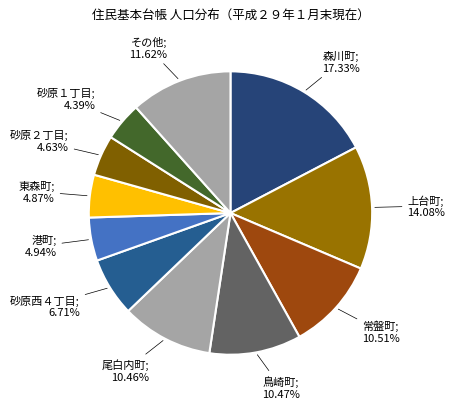

How many slices are in this pie chart?

11